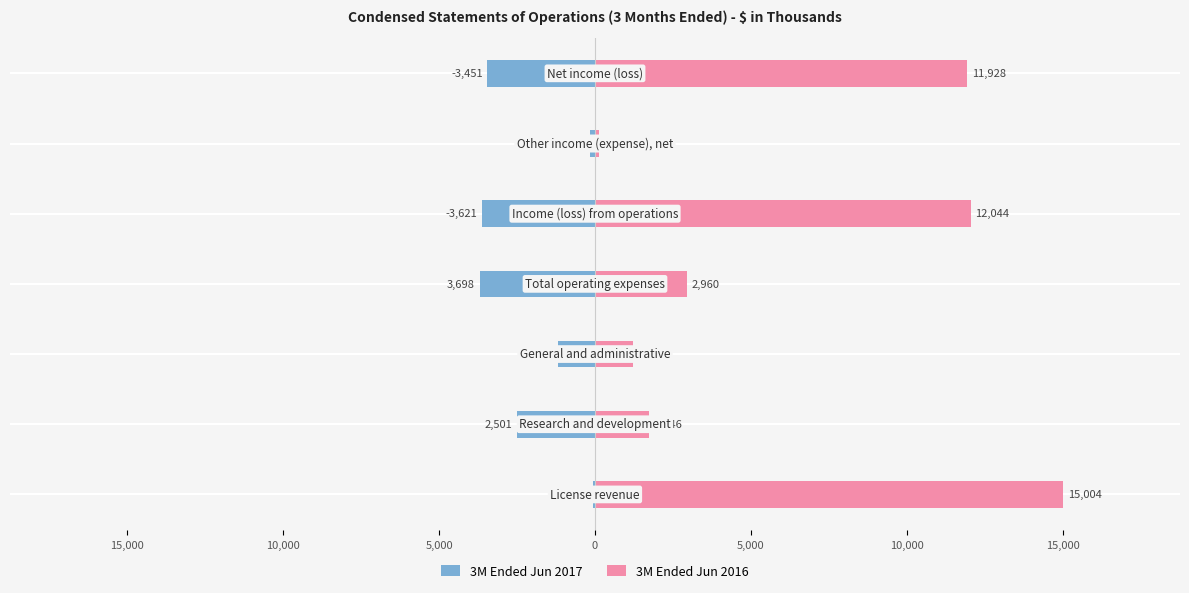

Rank the series by their average value, from lowest to highest.

3M Ended Jun 2017, 3M Ended Jun 2016